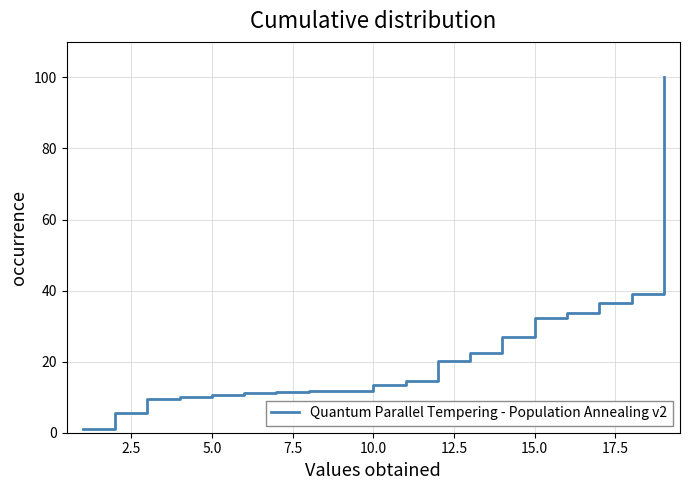

What is the difference between the maximum and minimum values?

98.9